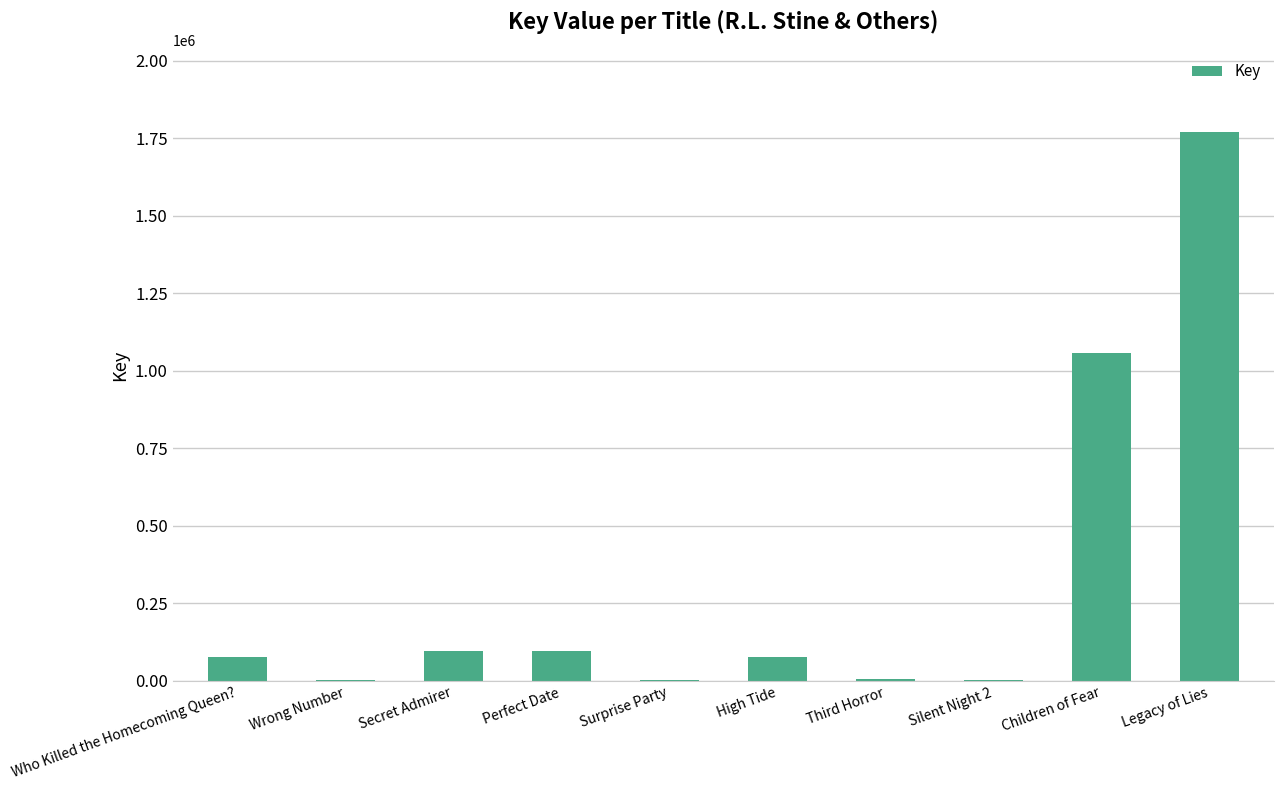

The value at High Tide is 76994. True or false?

True